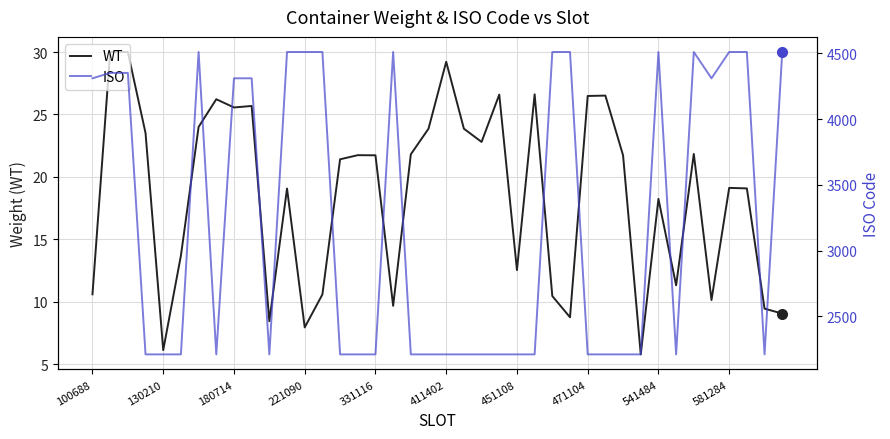

Where is the first local minimum for WT?

130210